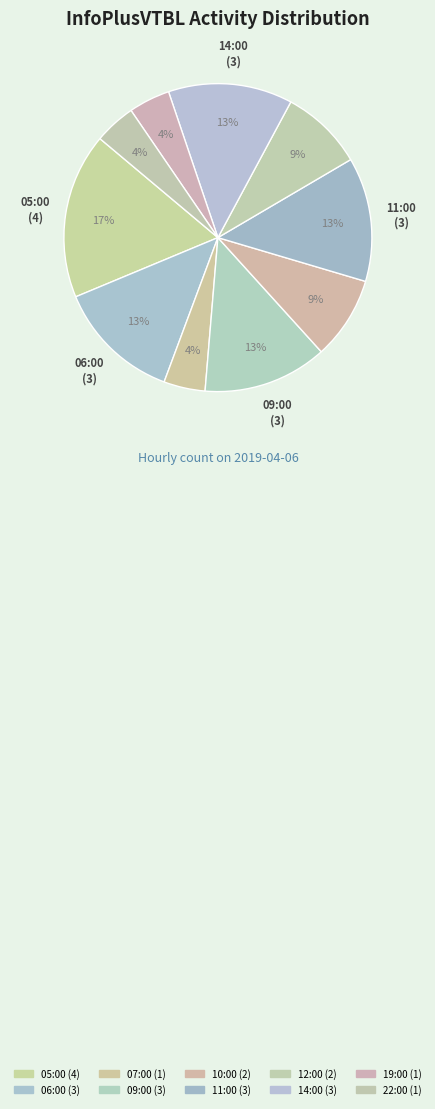

Does any single category account for the majority?

No